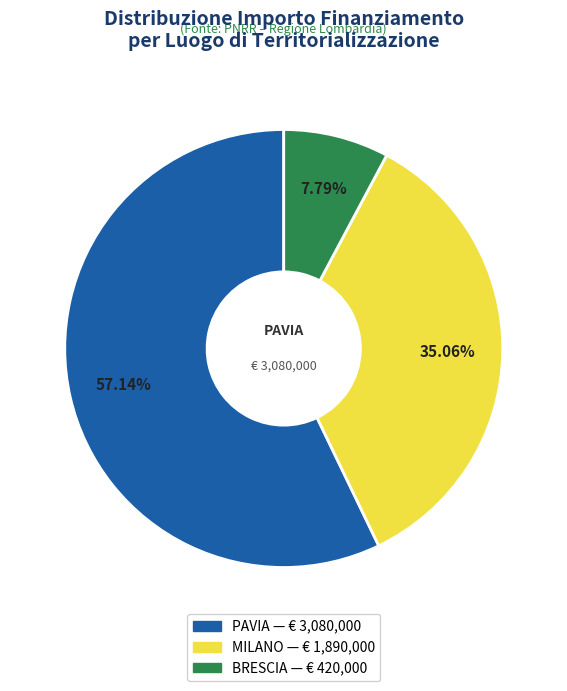

Is there any slice that represents more than half of the pie?

Yes